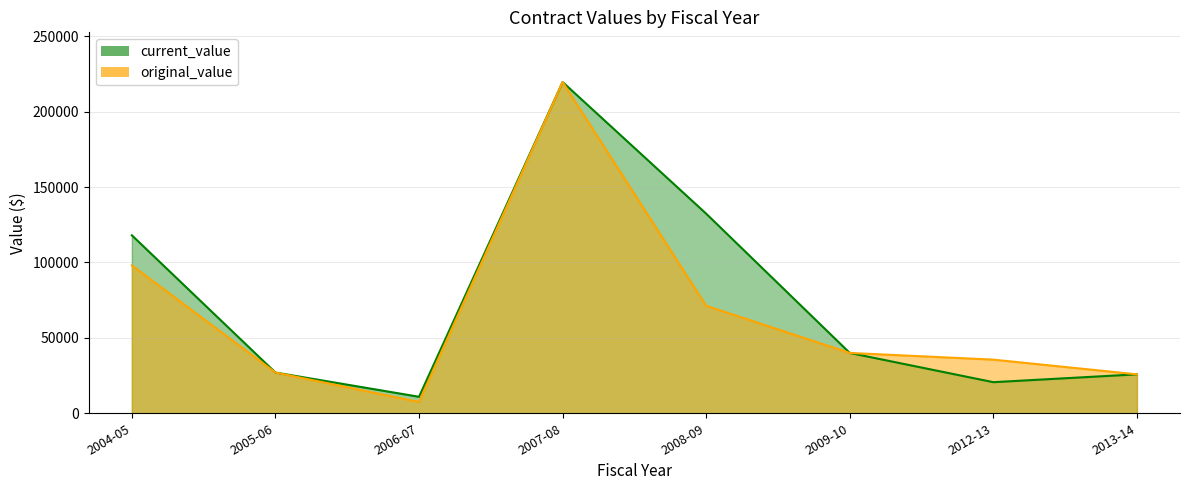

True or false: original_value has more than 1 points higher than both neighbors.

True